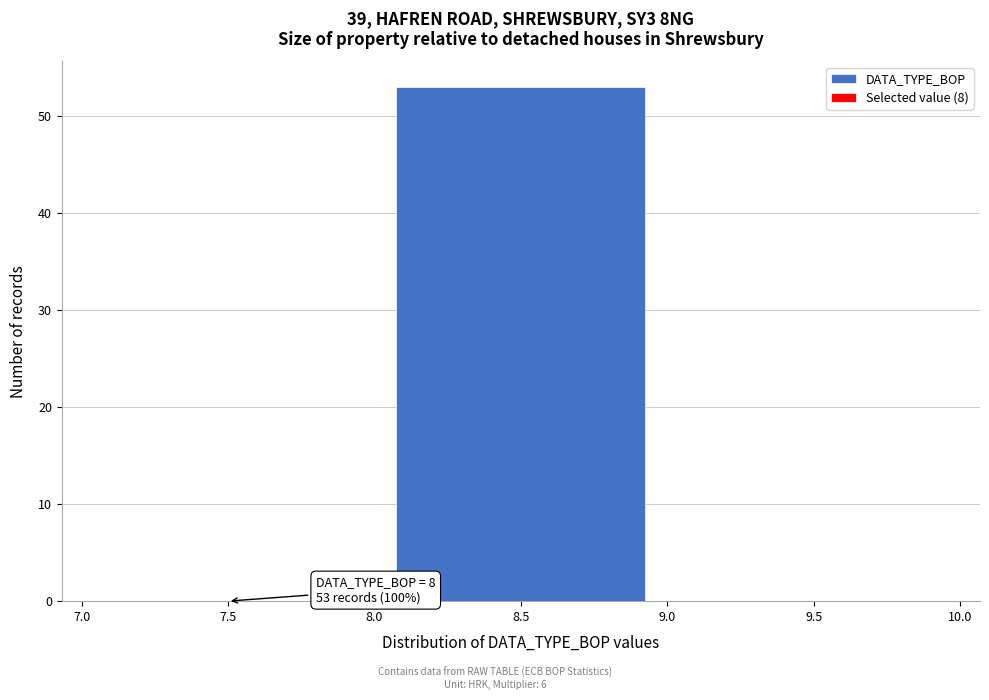

Which range on the x-axis has the tallest bar?

8.0 to 9.0